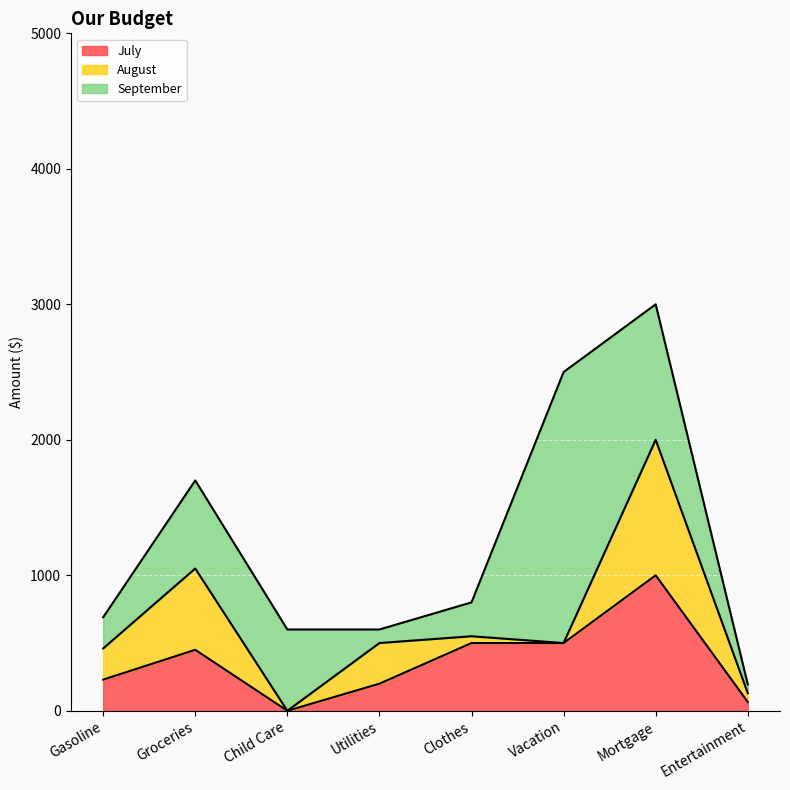

How many series are shown in this chart?

3